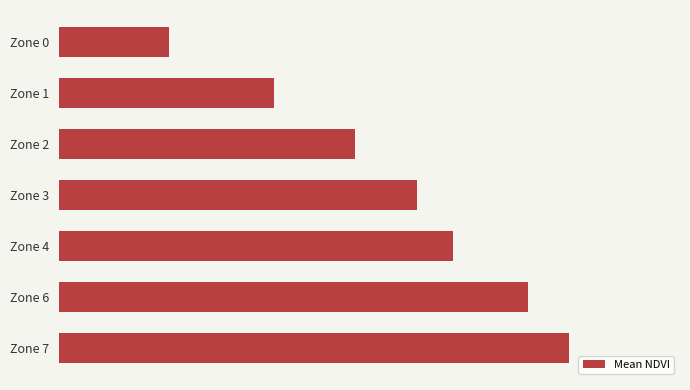

What is the sum of all values?

3.8